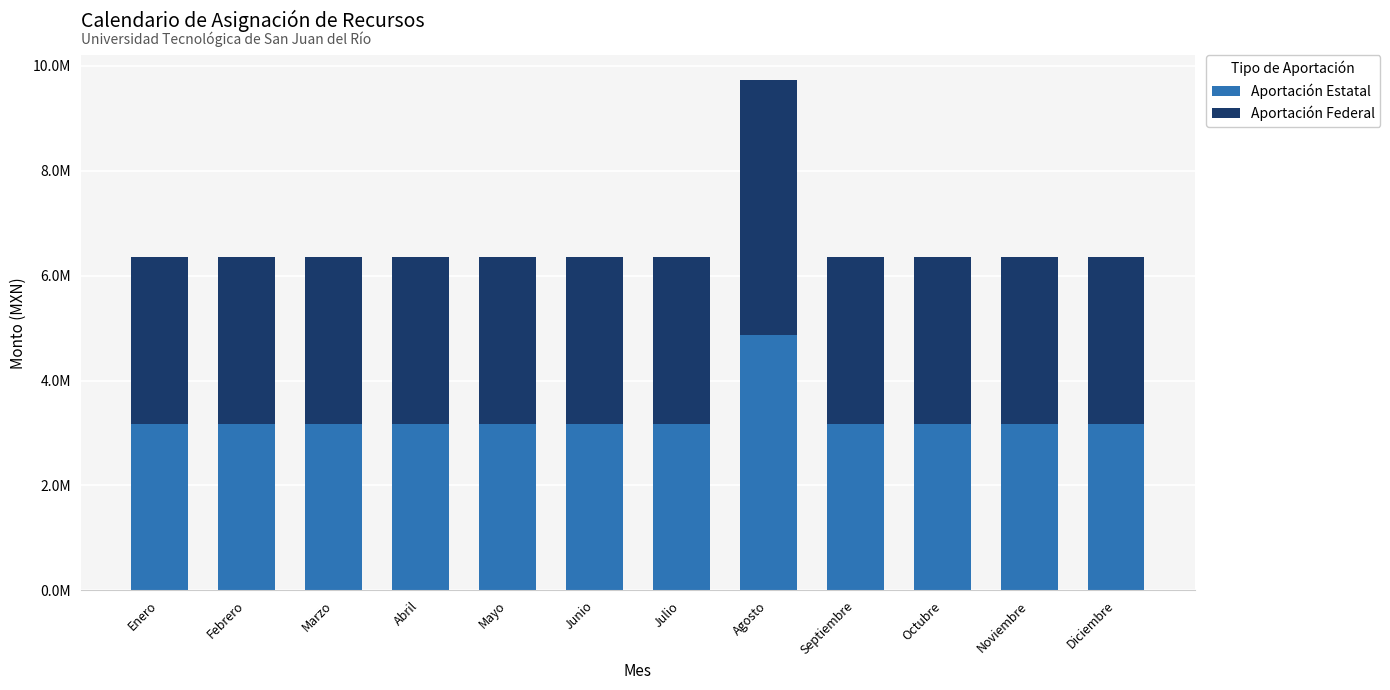

What are all the series names shown in the legend?

Aportación Estatal, Aportación Federal